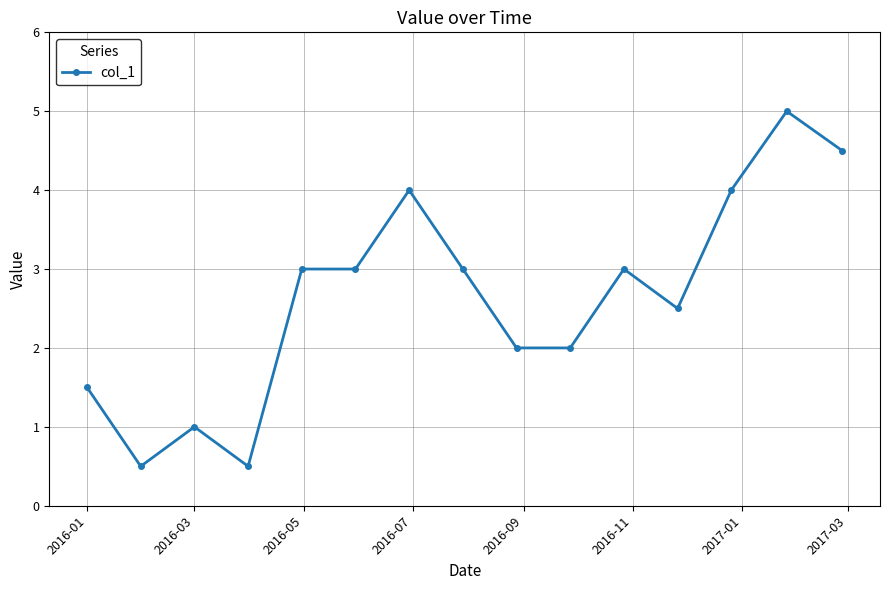

What is the sum of all values?

39.5